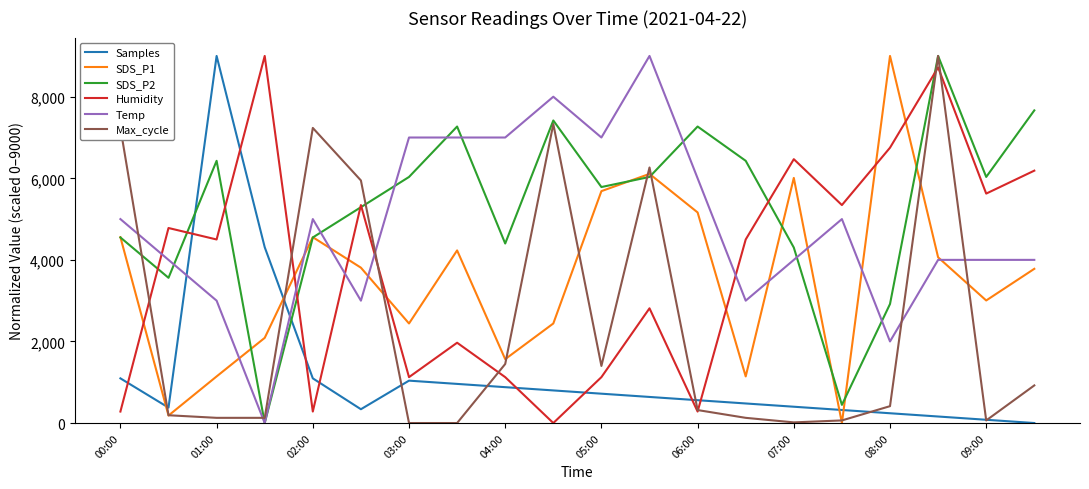

True or false: Humidity and SDS_P1 cross at least once.

True